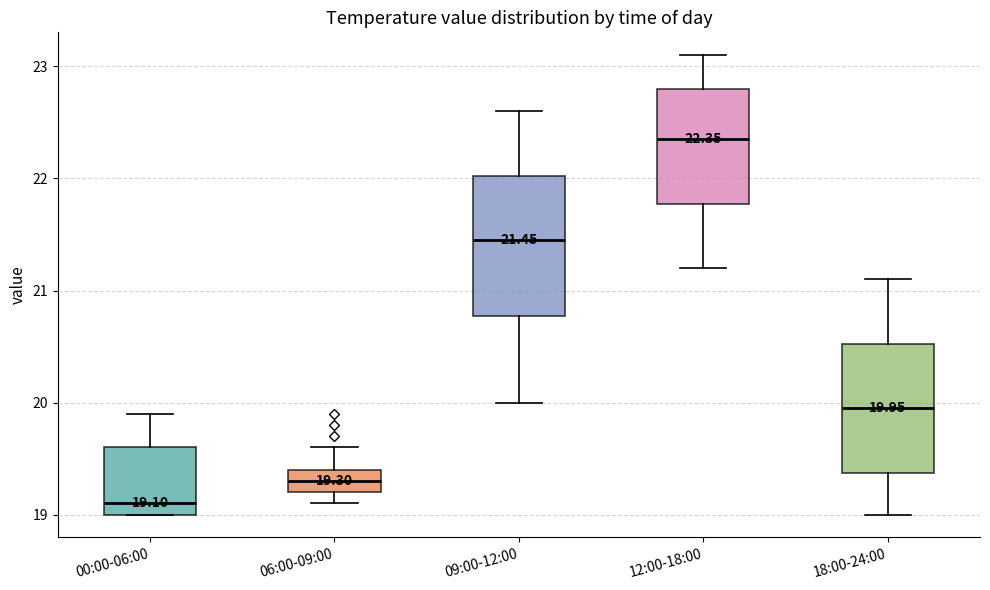

Which box's median line is the lowest?

00:00-06:00